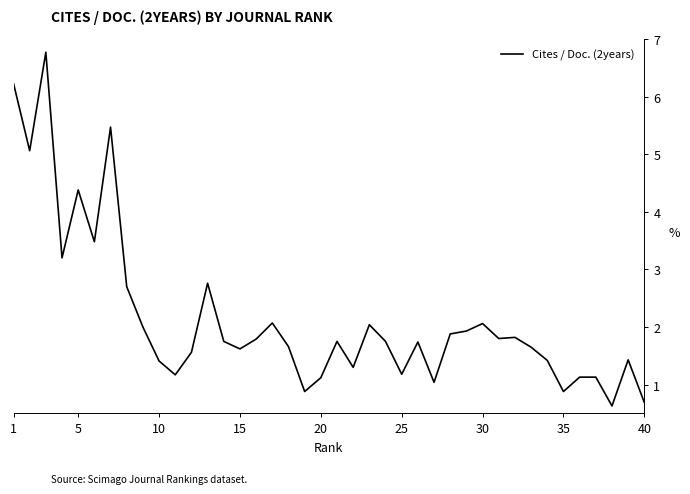

What is the difference between the maximum and minimum values?

6.1